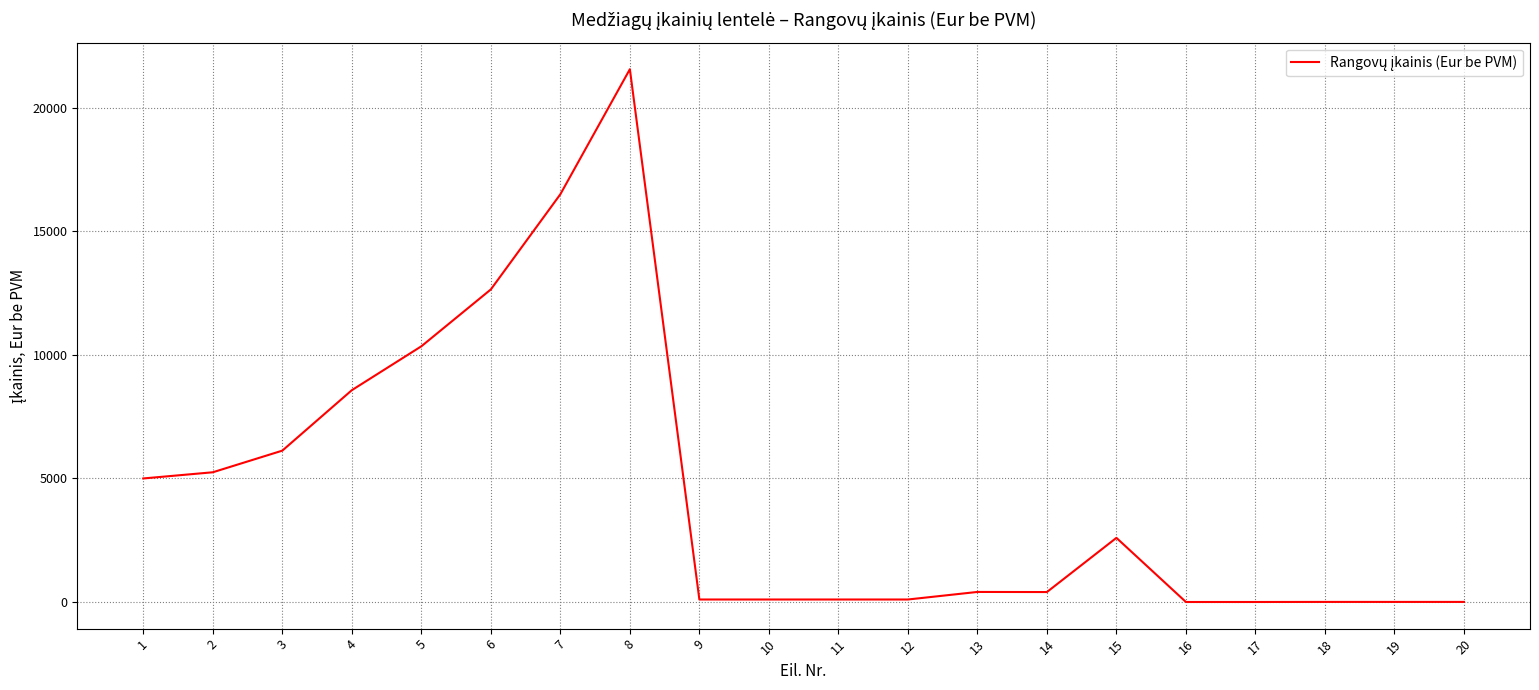

At which category does the data reach its first local peak?

8